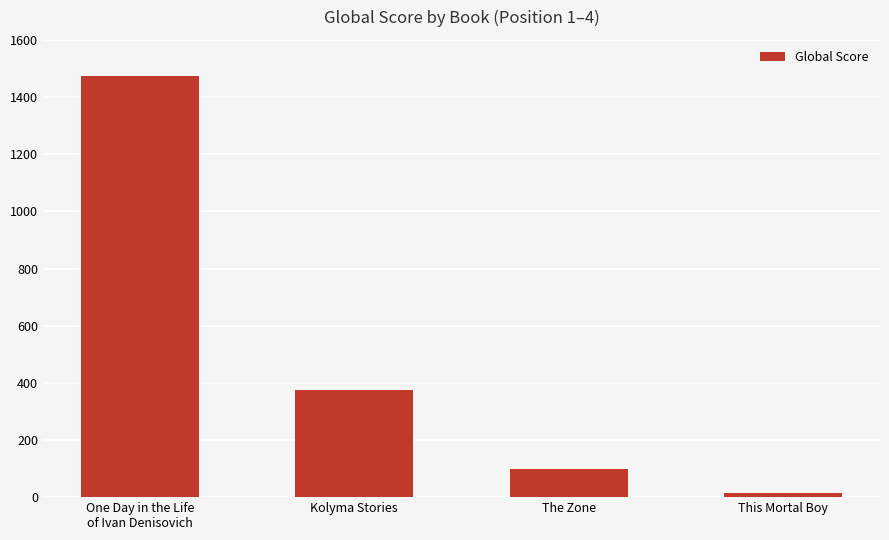

Reading right to left, what are all the values shown in this chart?

16	99	374	1472